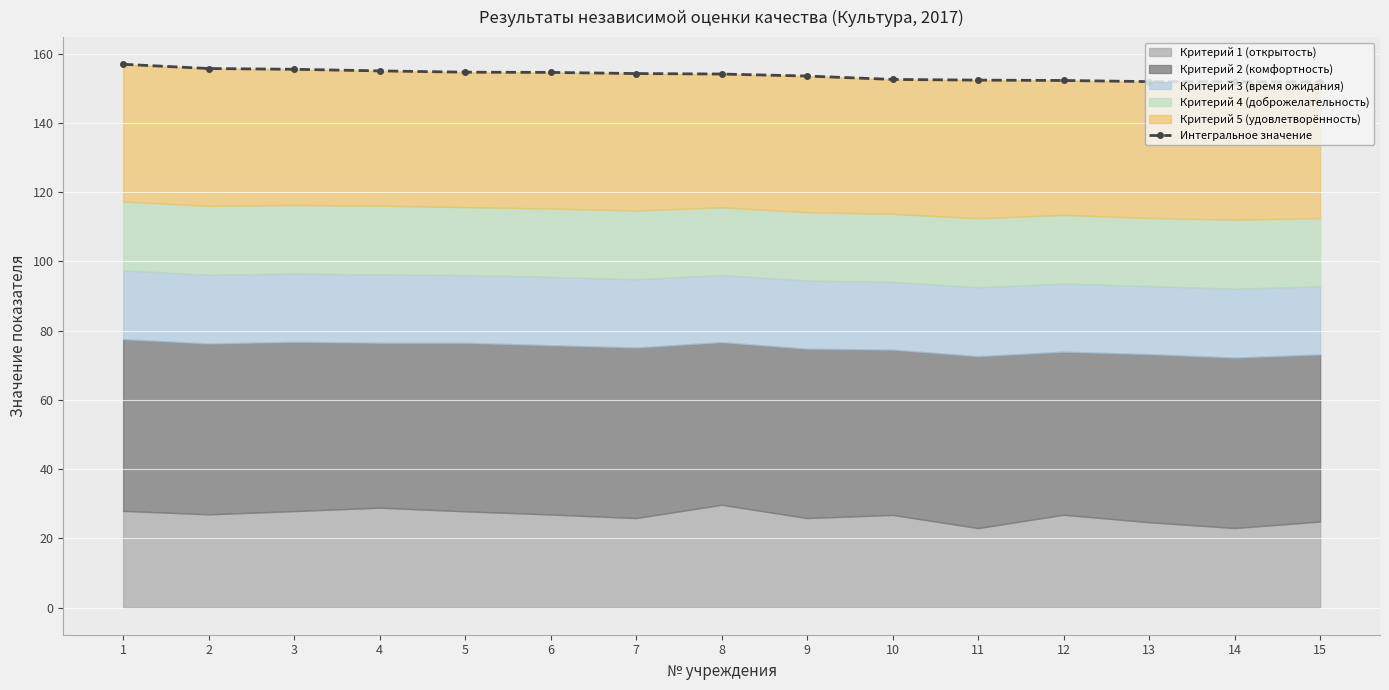

What is the value of the 11th point from the left?

152.4